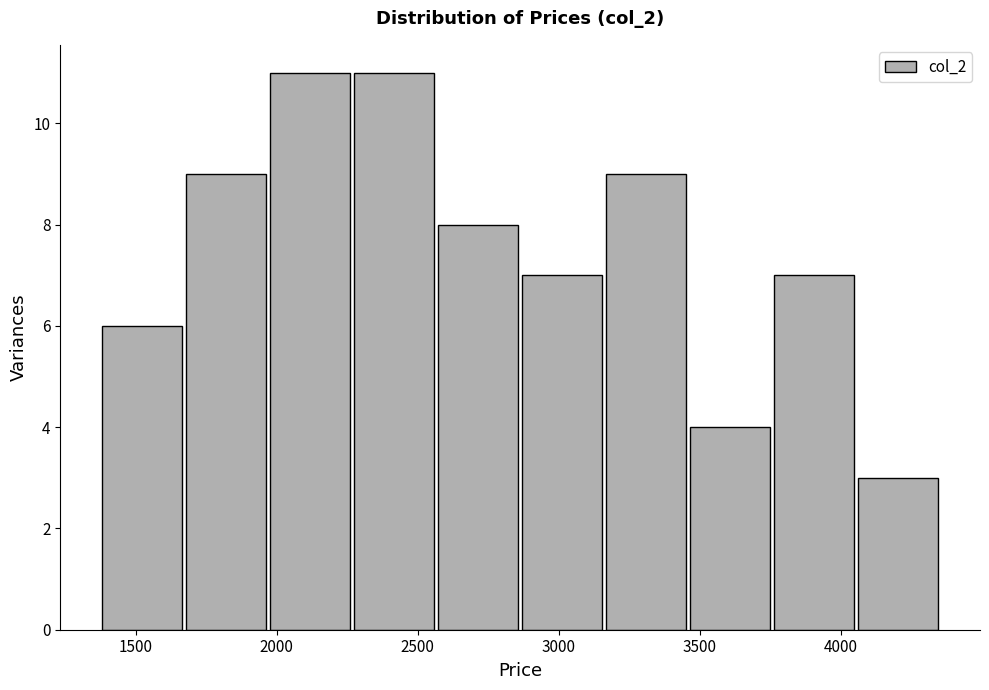

Reading left to right, transcribe this chart: for each bar, give the range it covers on the x-axis and its height. Neither the bar edges nor the heights are printed on the chart, so give them approximately, as read against the axes.

1350 to 1650: 6
1650 to 1950: 9
1950 to 2250: 11
2250 to 2550: 11
2550 to 2850: 8
2850 to 3150: 7
3150 to 3450: 9
3450 to 3750: 4
3750 to 4050: 7
4050 to 4350: 3